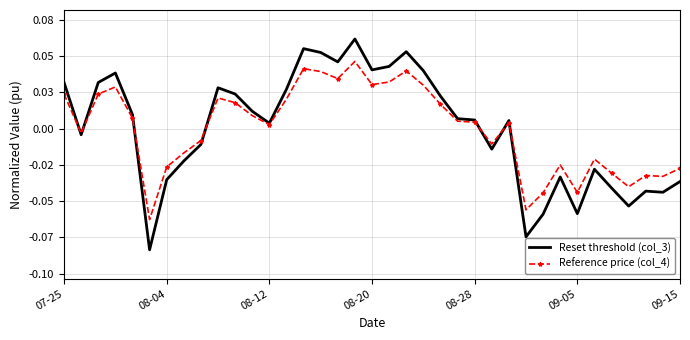

What are all the series names shown in the legend?

Reset threshold (col_3), Reference price (col_4)